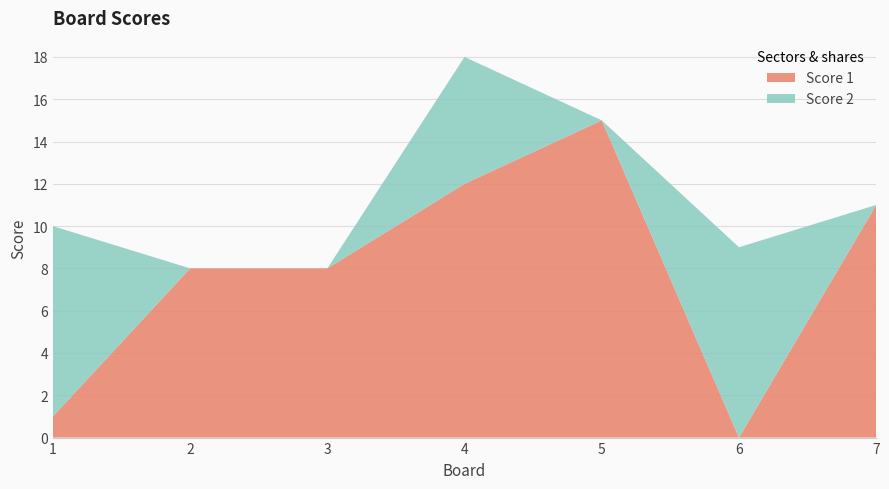

Reading left to right, extract all data points from this chart.

Score 1: 1=1	2=8	3=8	4=12	5=15	6=0	7=11
Score 2: 1=9	2=0	3=0	4=6	5=0	6=9	7=0